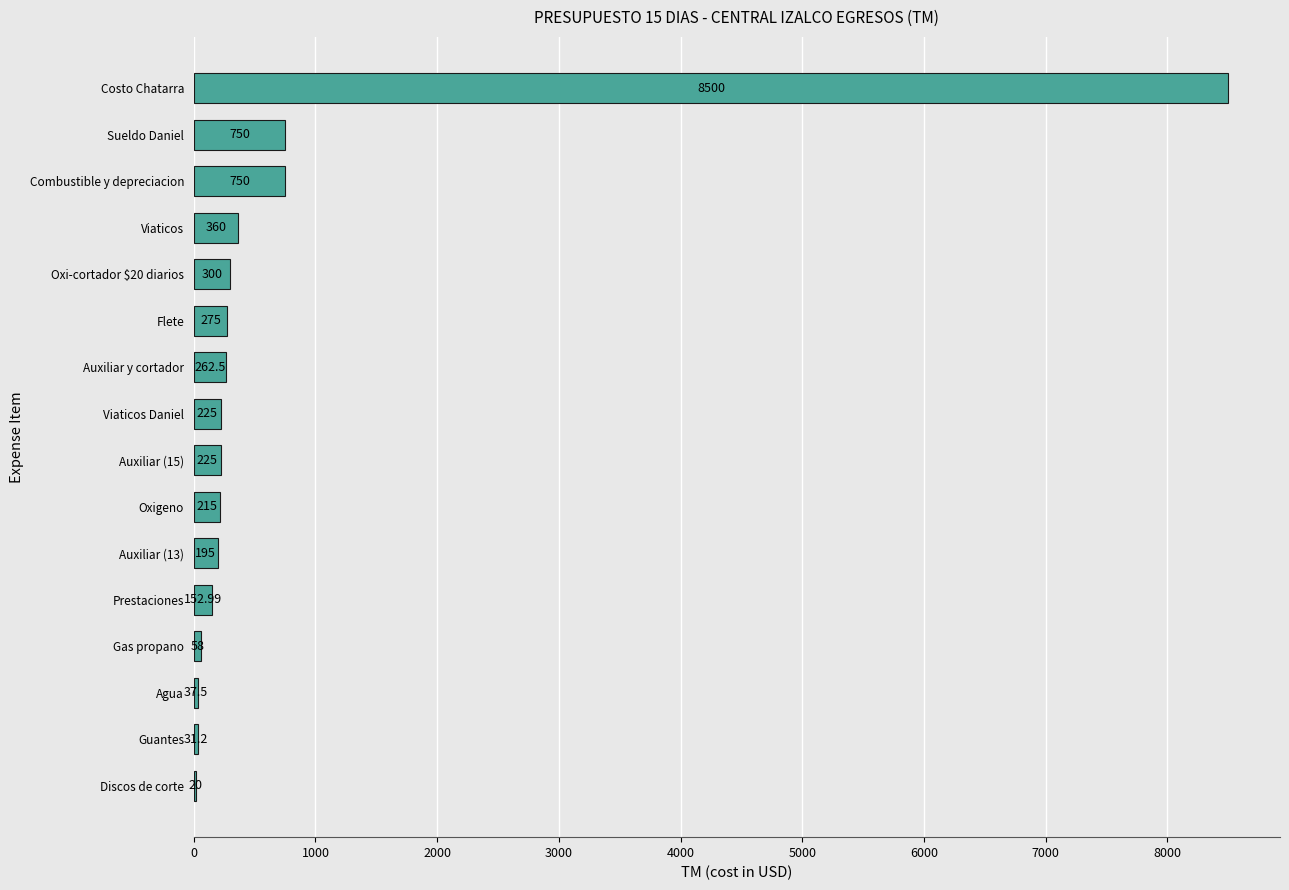

Which has a higher value, Discos de corte or Costo Chatarra?

Costo Chatarra